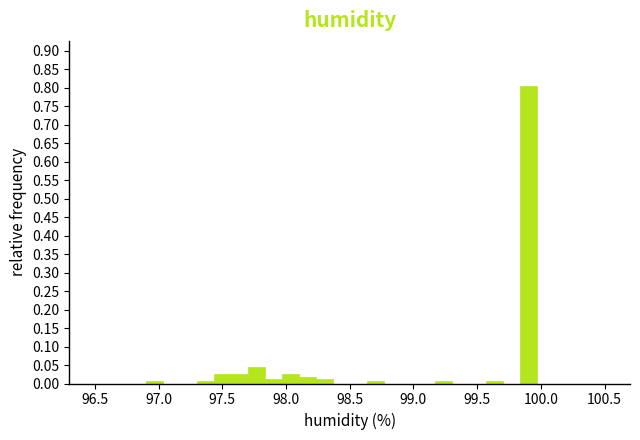

Read against the x-axis, roughly where is the centre of the tallest bar?

99.90